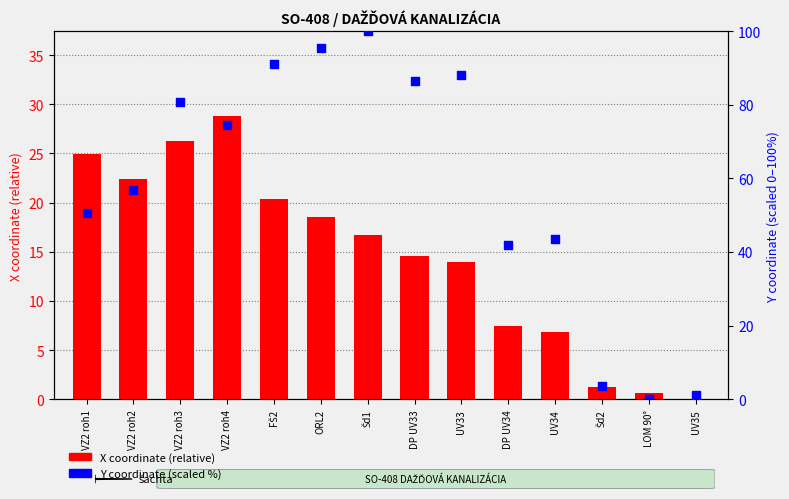

Which series has the largest Y range (max minus min)?

Y coordinate (scaled %)